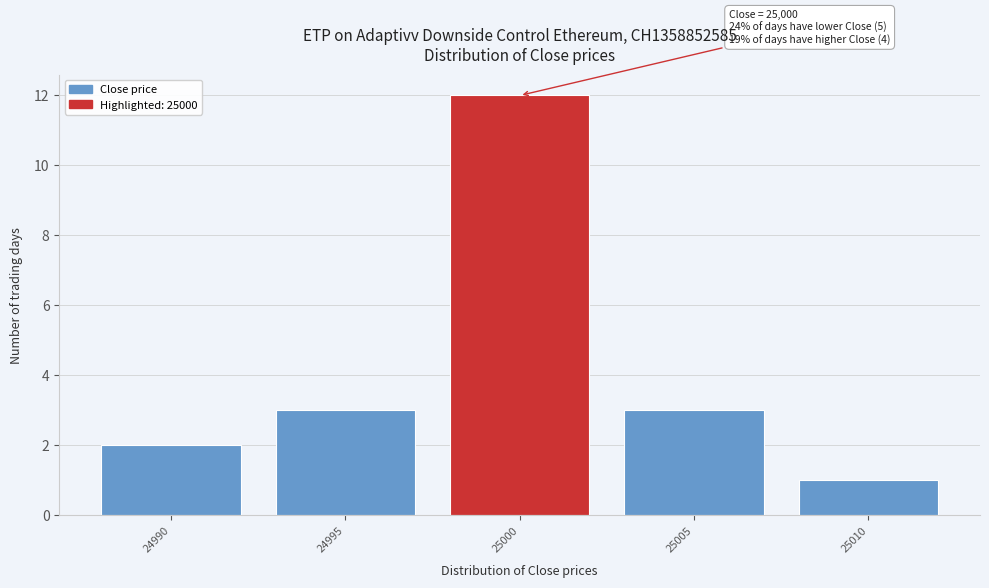

Reading left to right, list all the values displayed in this chart.

24990=2	24995=3	25000=12	25005=3	25010=1